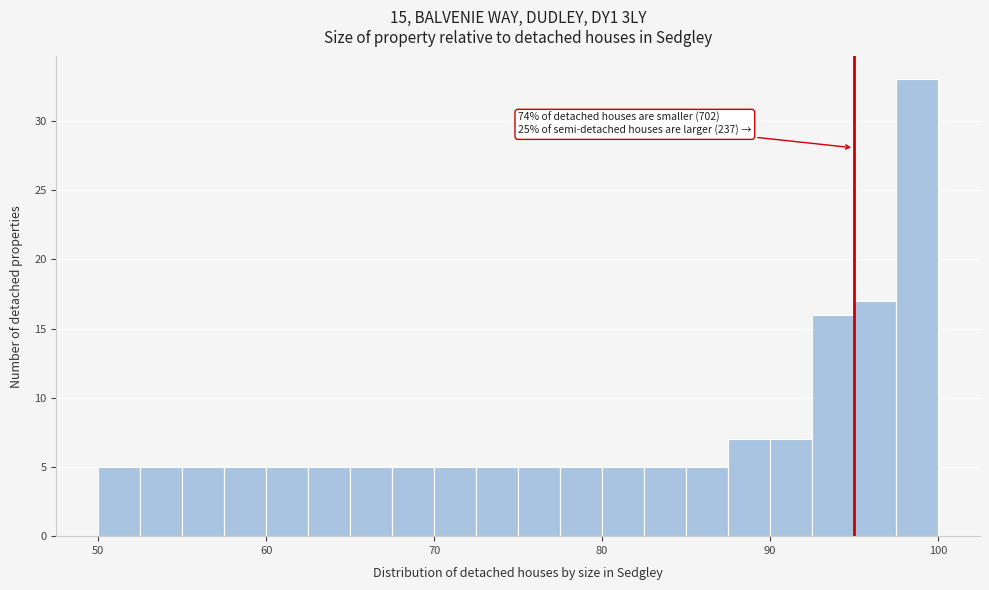

Around what value on the x-axis is the tallest bar? Give the approximate position of its centre, as read against the axis.

99